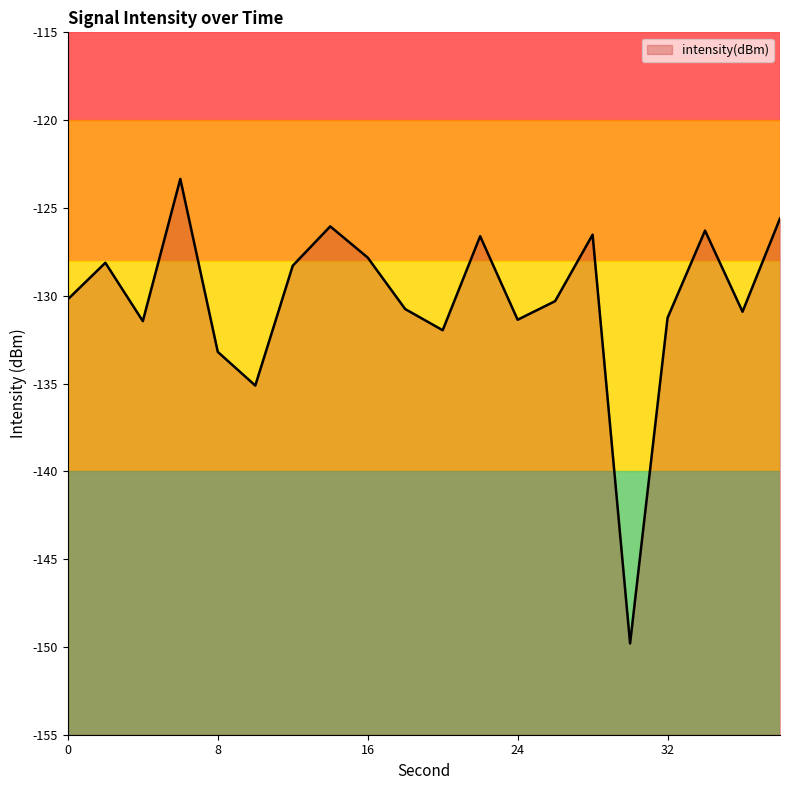

What is the greatest value displayed?

-123.3